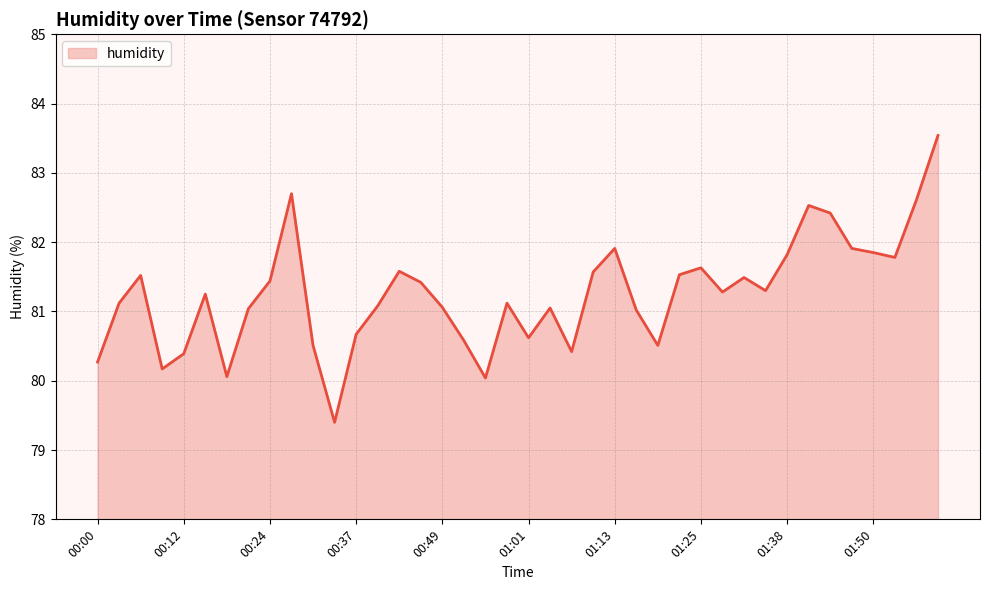

What is the greatest value displayed?

83.5